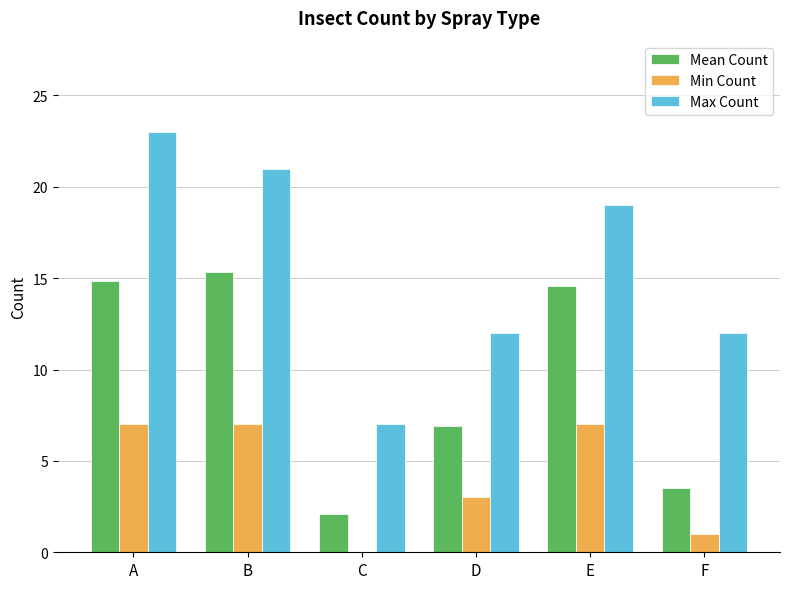

Reading right to left, transcribe all the data shown in this chart.

Mean Count: 3.5	14.6	6.9	2.1	15.3	14.8
Min Count: 1.0	7.0	3.0	0.0	7.0	7.0
Max Count: 12.0	19.0	12.0	7.0	21.0	23.0